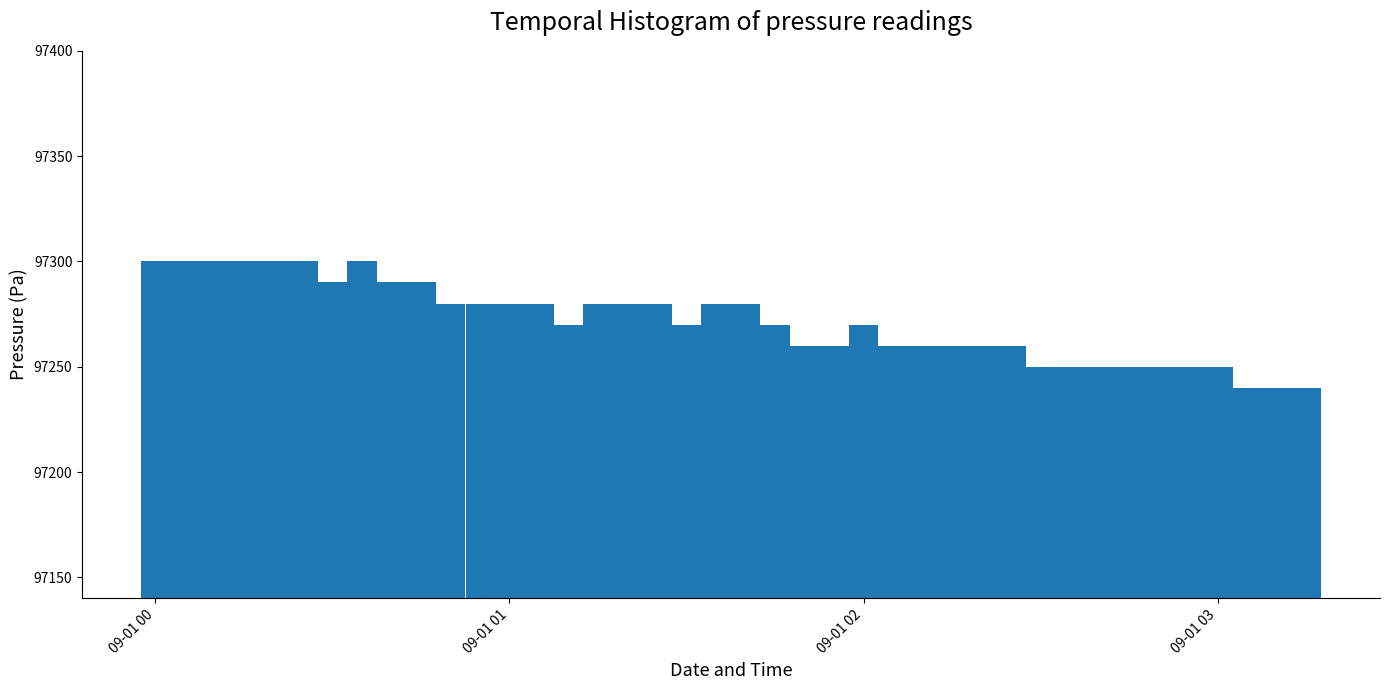

What is the value of the 19th bar from the left?

97270